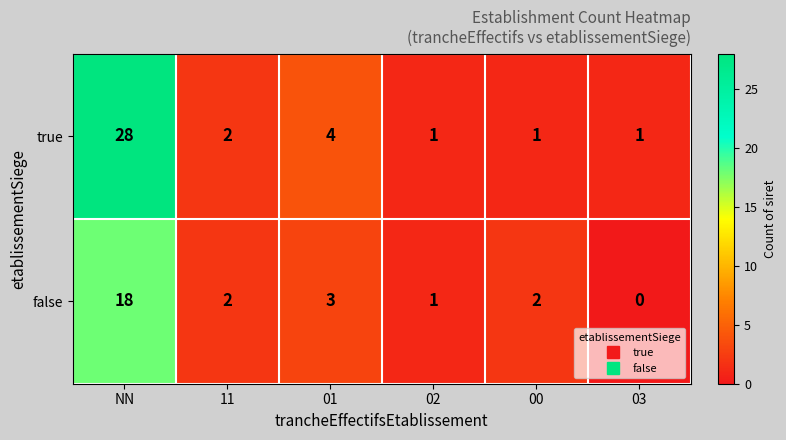

Reading right to left, list all the values displayed in this chart.

true: 03=1	00=1	02=1	01=4	11=2	NN=28
false: 03=0	00=2	02=1	01=3	11=2	NN=18